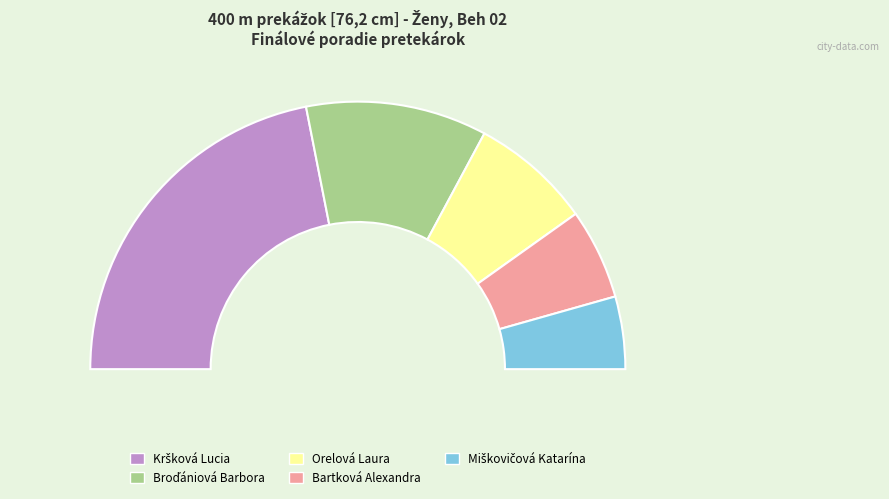

Is there any slice that represents more than half of the pie?

No